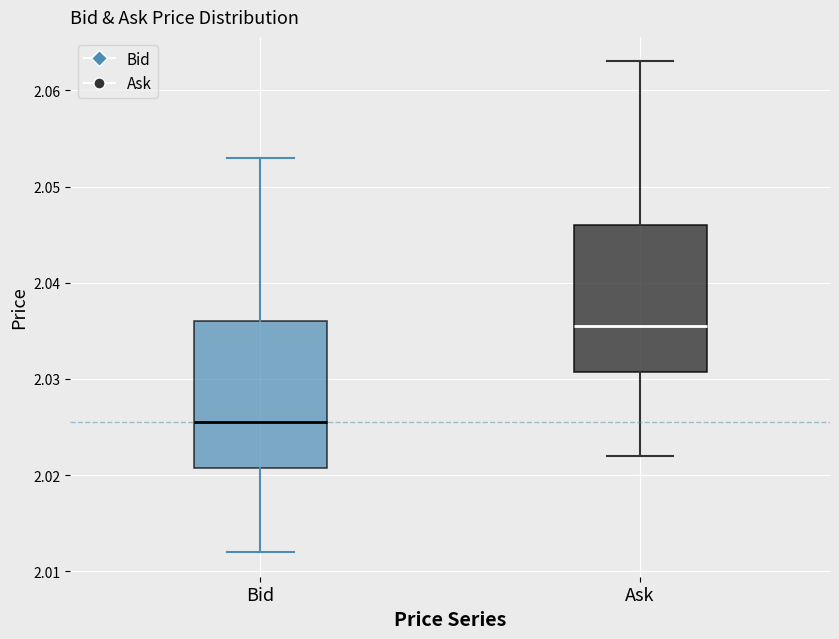

Reading left to right, transcribe this box plot: for each box, give where its median line is, the range the box spans, and where its two whiskers end, as read against the y-axis. The values are not printed on the chart, so give them approximately, as read against the axis.

Bid: median 2.026, box 2.021 to 2.036, whiskers 2.012 to 2.053
Ask: median 2.036, box 2.031 to 2.046, whiskers 2.022 to 2.063